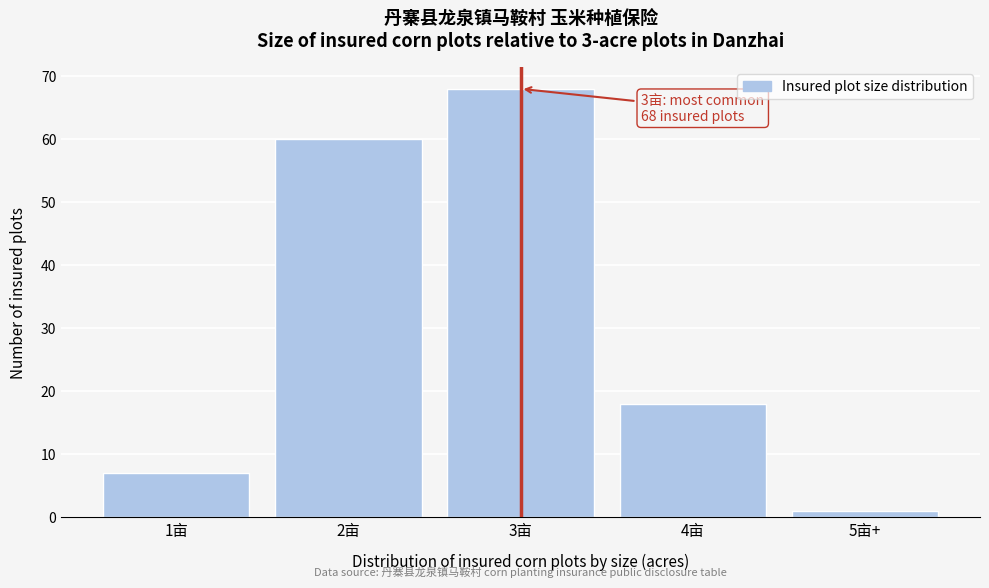

Reading left to right, transcribe all the data shown in this chart.

1亩=7	2亩=60	3亩=68	4亩=18	5亩+=1